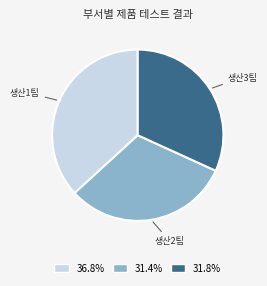

Do 생산1팀 and 생산3팀 together represent more than half of the pie?

Yes